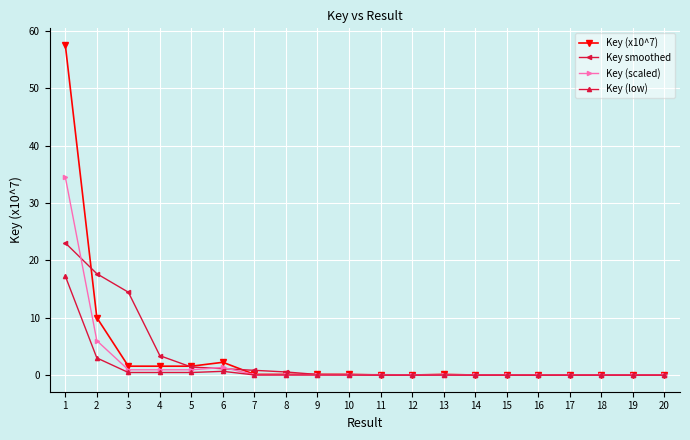

At which label is Key smoothed closest to 11?

3